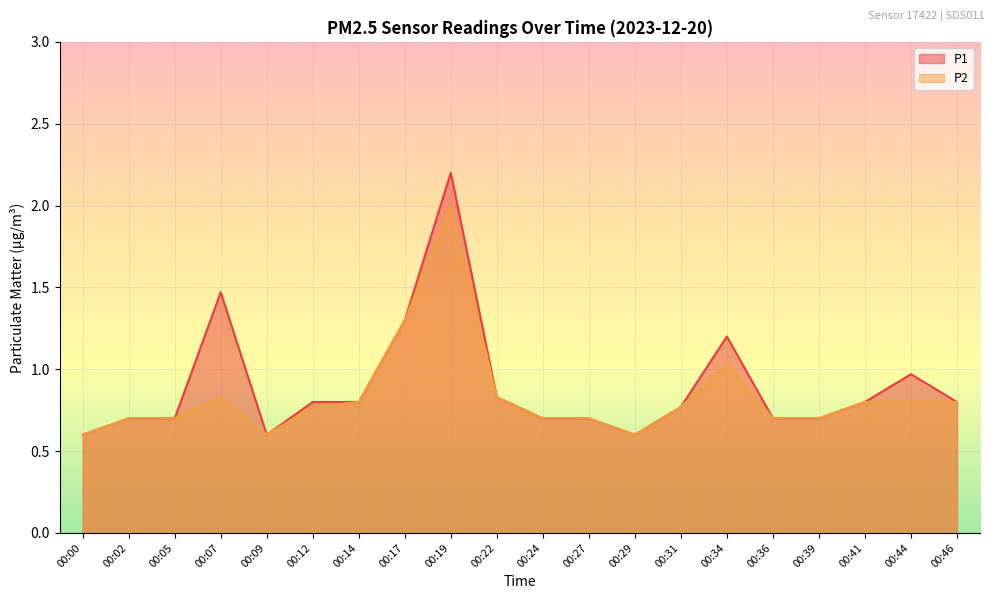

The value of P1 at 00:24 is 0.7. True or false?

True